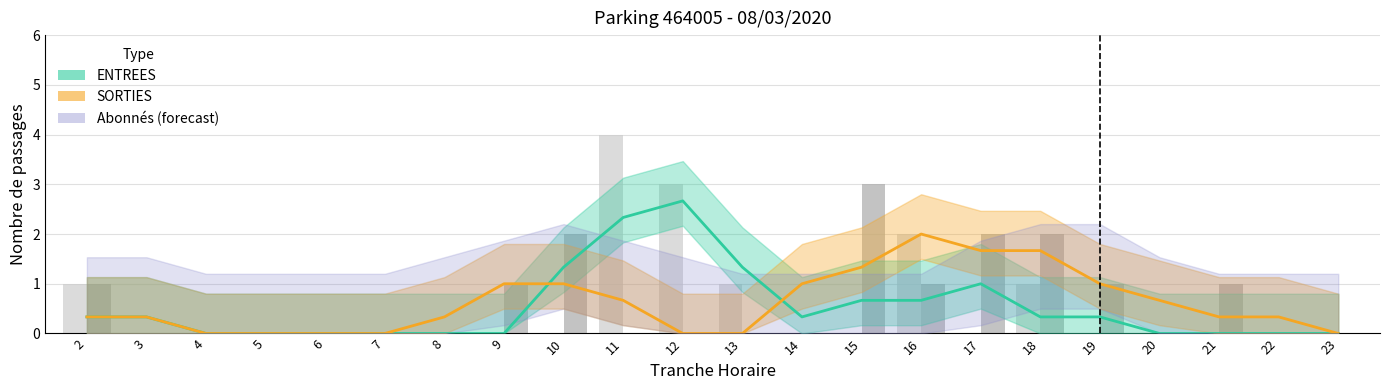

Reading left to right, list all the values displayed in this chart.

ENTREES: 0.3	0.3	0.0	0.0	0.0	0.0	0.0	0.0	1.3	2.3	2.7	1.3	0.3	0.7	0.7	1.0	0.3	0.3	0.0	0.0	0.0	0.0
SORTIES: 0.3	0.3	0.0	0.0	0.0	0.0	0.3	1.0	1.0	0.7	0.0	0.0	1.0	1.3	2.0	1.7	1.7	1.0	0.7	0.3	0.3	0.0